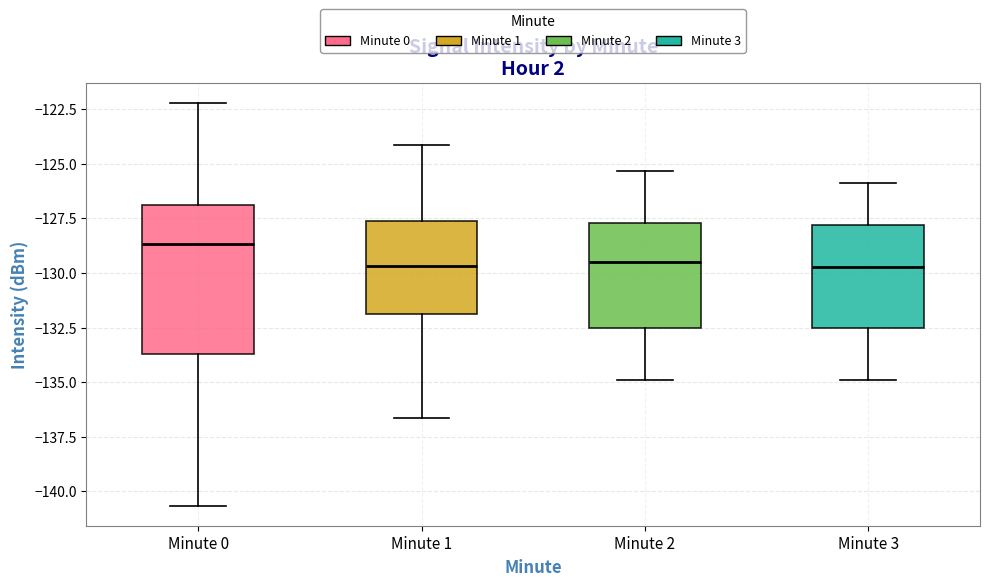

Comparing the boxes themselves (not the whiskers), which one is the tallest?

Minute 0